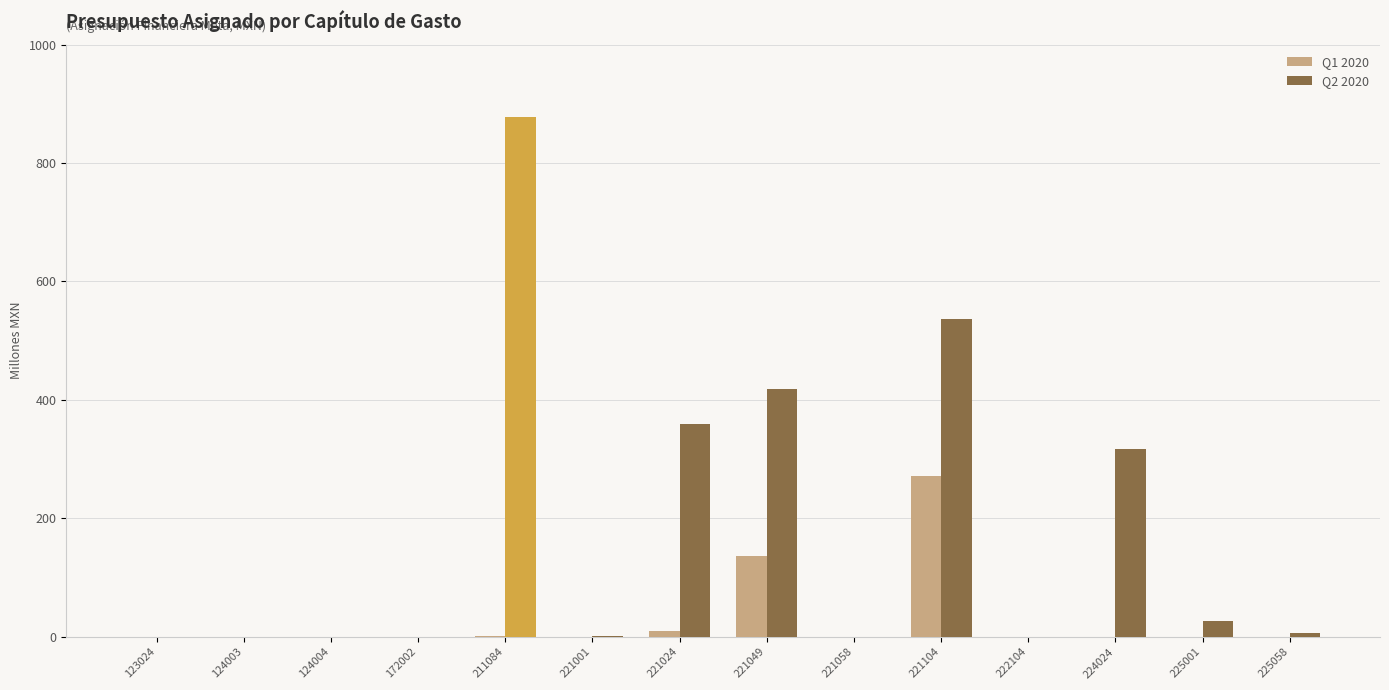

Which series has the largest total across all categories?

Q2 2020